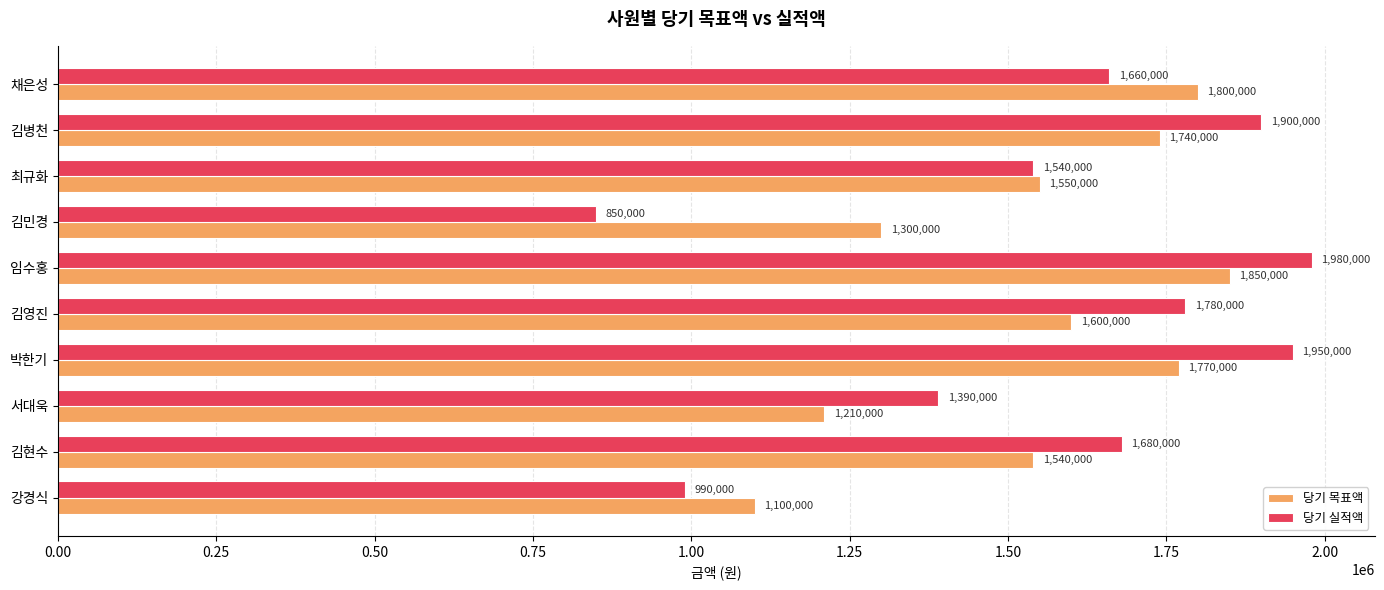

What is the difference between the maximum and minimum values in the 당기 목표액 series?

750000